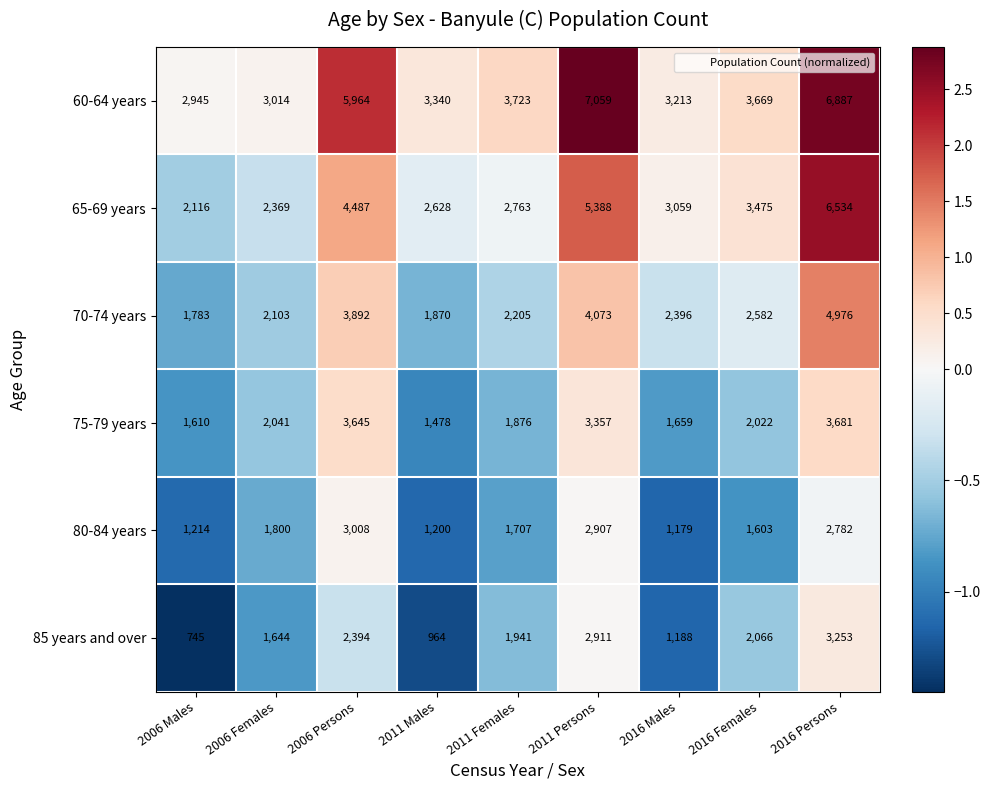

At 2016 Persons, list the series in order from smallest to largest.

80-84 years, 85 years and over, 75-79 years, 70-74 years, 65-69 years, 60-64 years